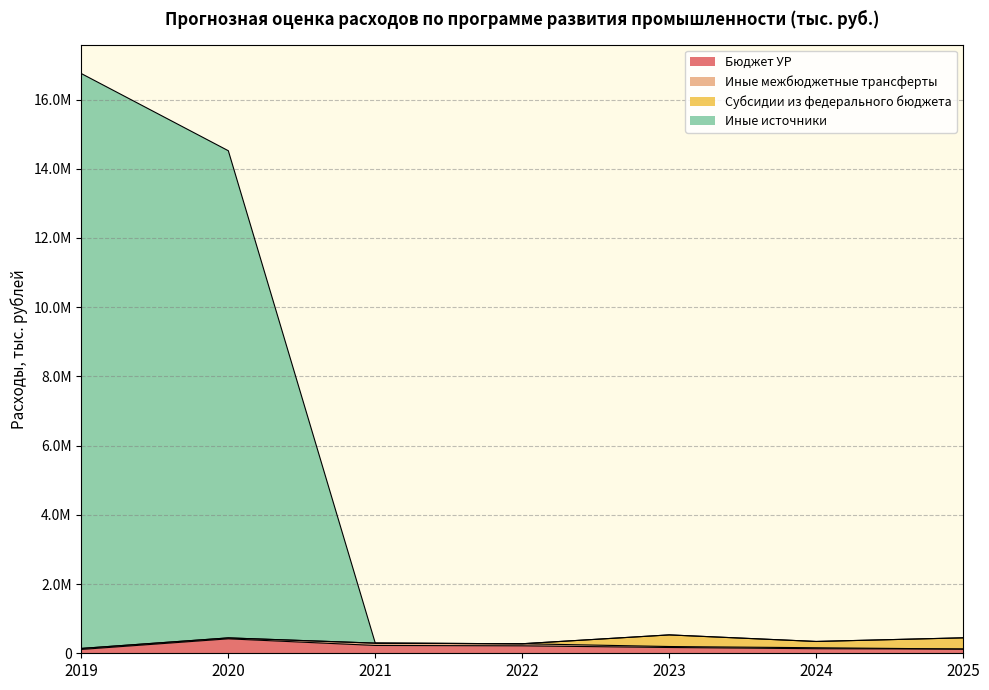

Where is the first local maximum for Бюджет УР?

2020